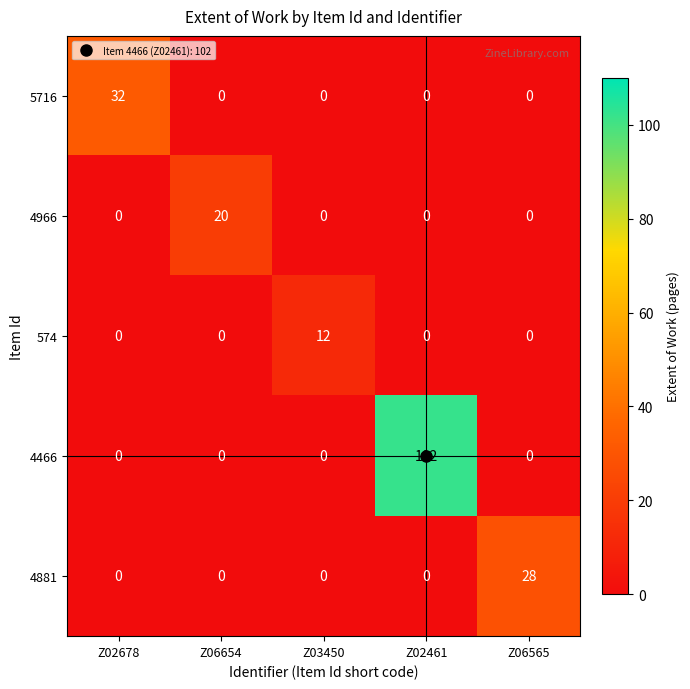

The 4966 series shows 0 at Z02461. True or false?

True